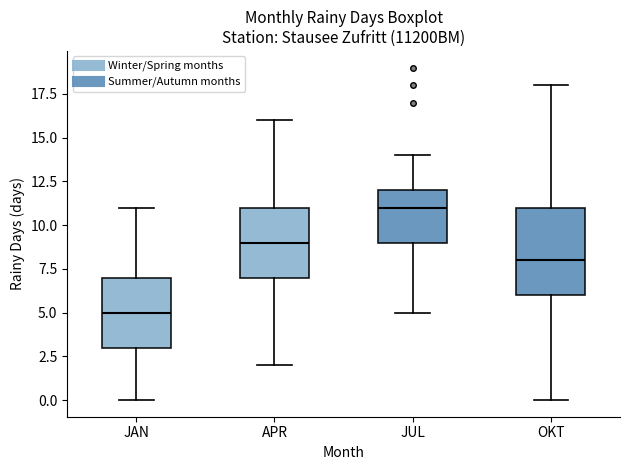

Reading left to right, transcribe this box plot: for each box, give where its median line is, the range the box spans, and where its two whiskers end, as read against the y-axis. The values are not printed on the chart, so give them approximately, as read against the axis.

JAN: median 5, box 3 to 7, whiskers 0 to 11
APR: median 9, box 7 to 11, whiskers 2 to 16
JUL: median 11, box 9 to 12, whiskers 5 to 14
OKT: median 8, box 6 to 11, whiskers 0 to 18